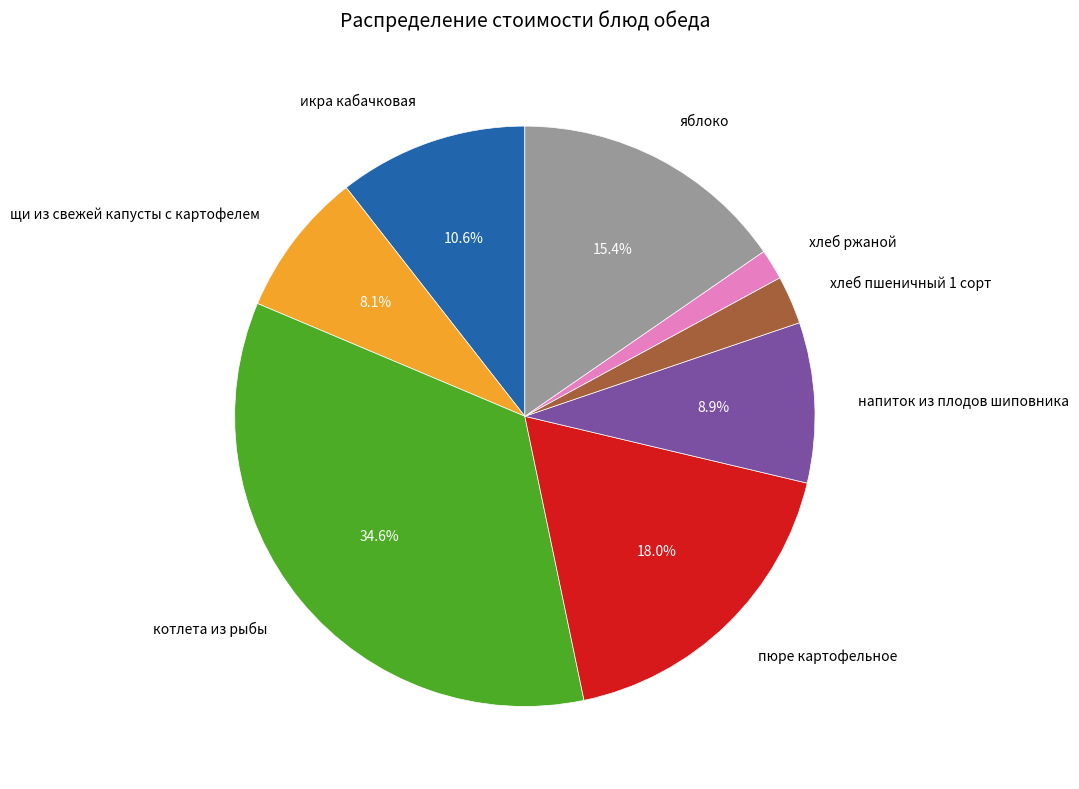

The котлета из рыбы slice represents 35% of the pie. True or false?

True